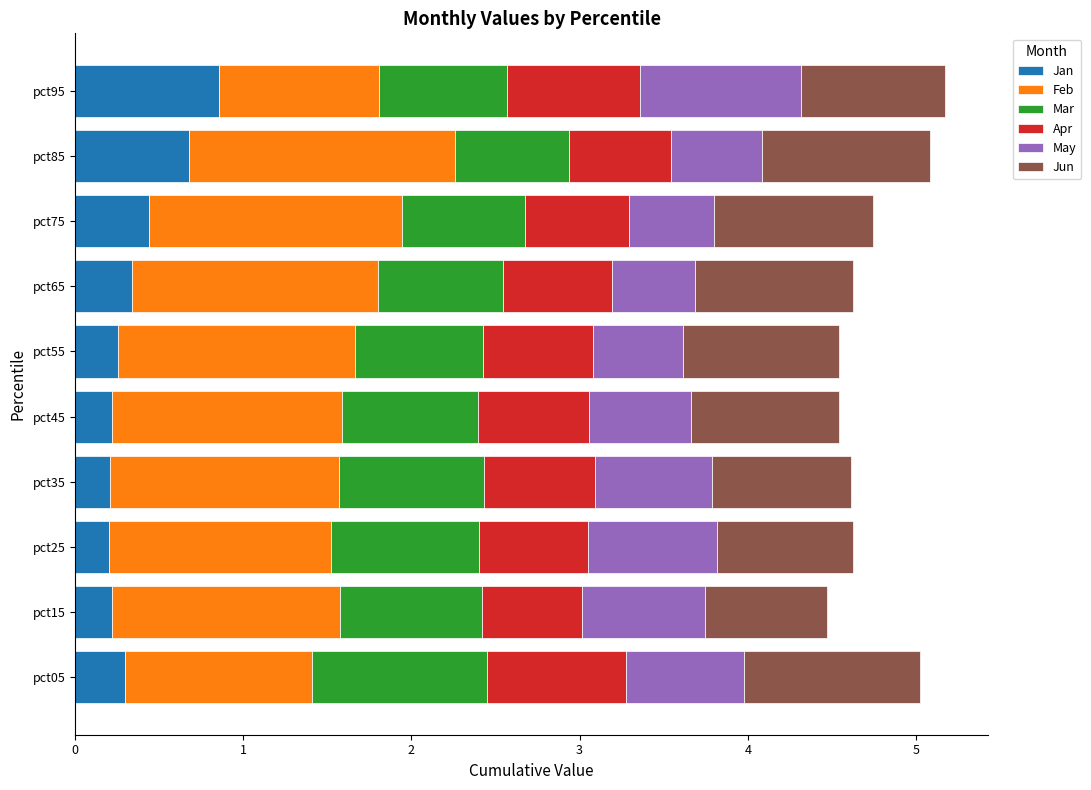

The value of Jan at pct85 is 0.7. True or false?

True